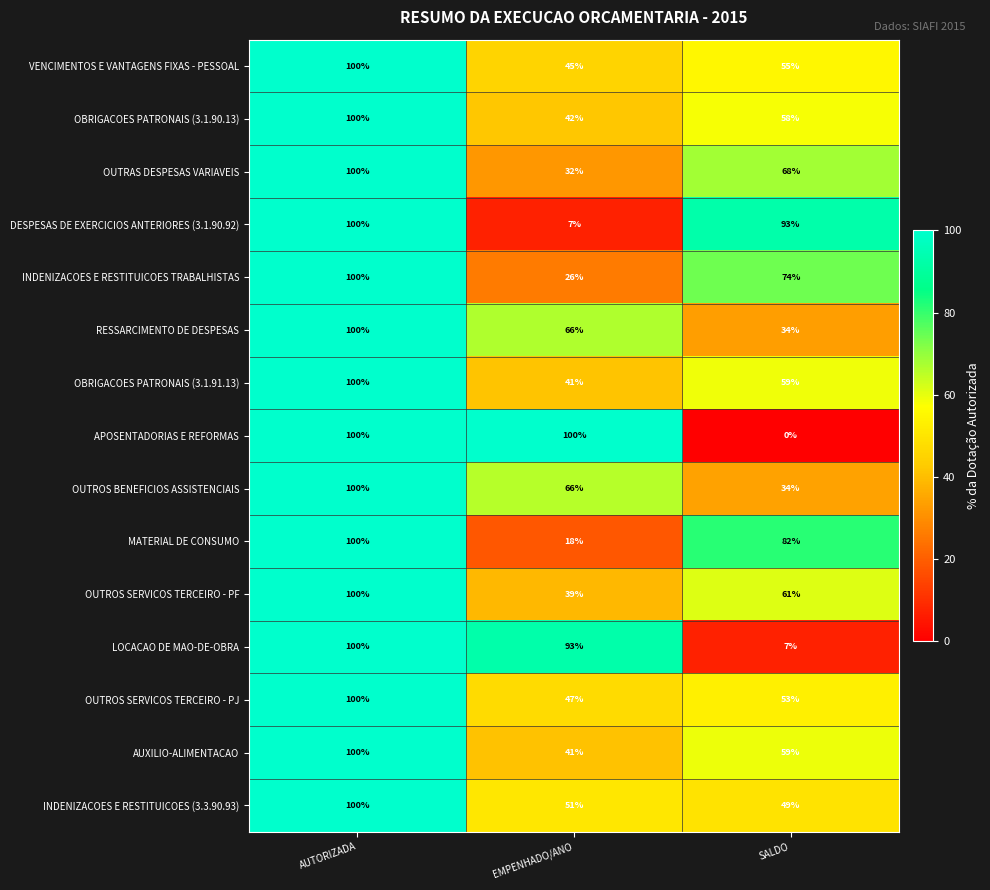

At which category is the sum across all series the highest?

AUTORIZADA